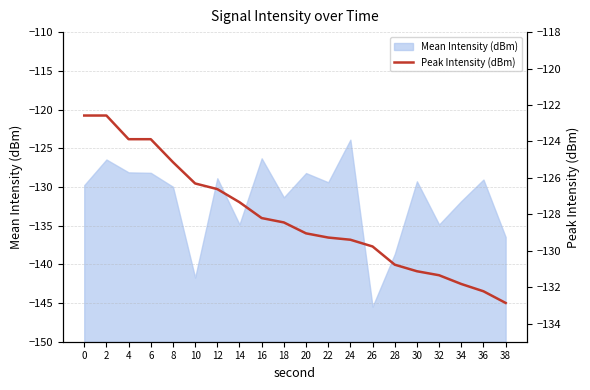

True or false: Mean Intensity (dBm) has a value of -36.6 at 28.

False